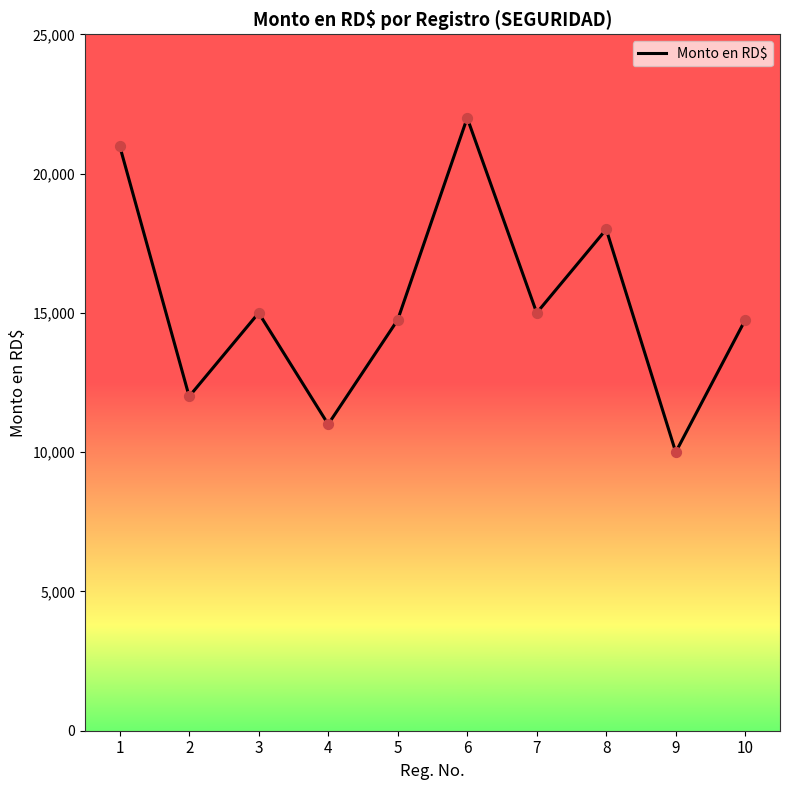

What is the change in value from 4 to 5?

+3750